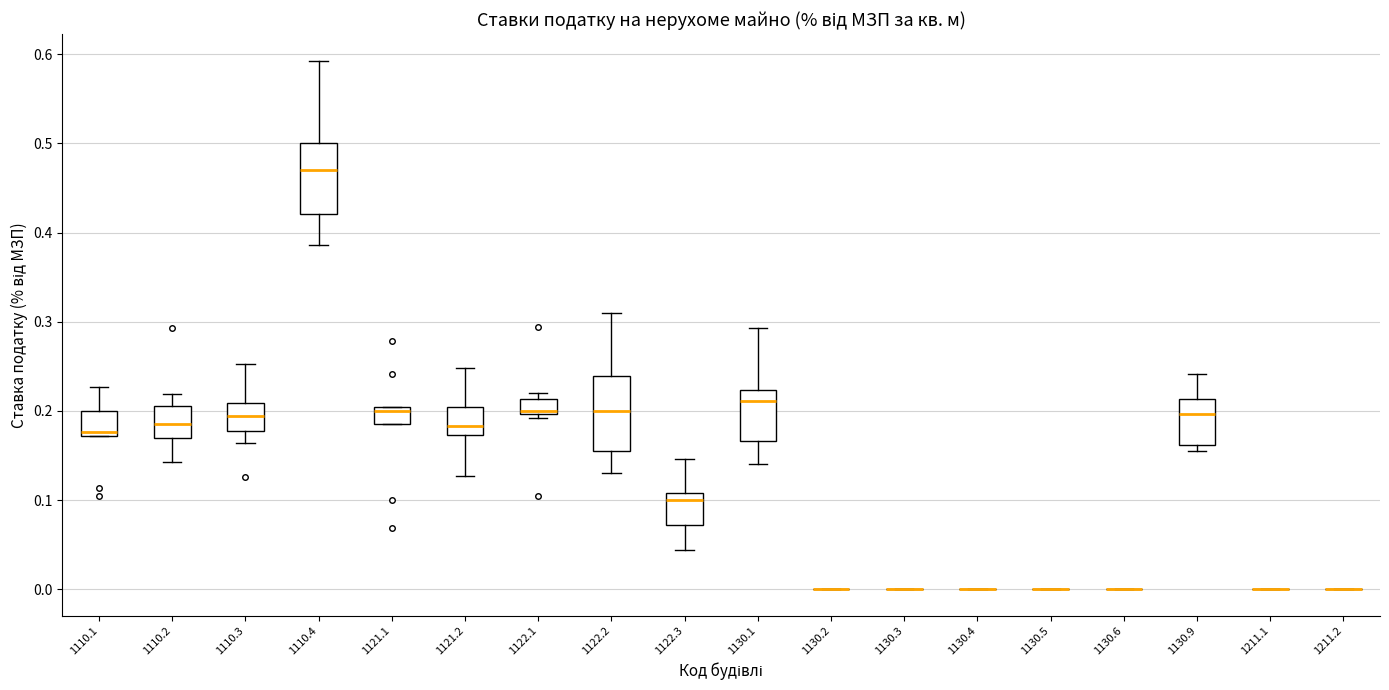

Reading left to right, transcribe this box plot: for each box, give where its median line is, the range the box spans, and where its two whiskers end, as read against the y-axis. The values are not printed on the chart, so give them approximately, as read against the axis.

1110.1: median 0.18, box 0.17 to 0.20, whiskers 0.17 to 0.23
1110.2: median 0.19, box 0.17 to 0.21, whiskers 0.14 to 0.22
1110.3: median 0.19, box 0.18 to 0.21, whiskers 0.16 to 0.25
1110.4: median 0.47, box 0.42 to 0.50, whiskers 0.39 to 0.59
1121.1: median 0.20 (just below the box's upper edge), box 0.19 to 0.20, whiskers 0.19 to 0.20
1121.2: median 0.18, box 0.17 to 0.20, whiskers 0.13 to 0.25
1122.1: median 0.20 (just above the box's lower edge), box 0.20 to 0.21, whiskers 0.19 to 0.22
1122.2: median 0.20, box 0.15 to 0.24, whiskers 0.13 to 0.31
1122.3: median 0.10, box 0.07 to 0.11, whiskers 0.04 to 0.15
1130.1: median 0.21, box 0.17 to 0.22, whiskers 0.14 to 0.29
1130.2: box collapsed to a line at 0.00, whiskers 0.00 to 0.00
1130.3: box collapsed to a line at 0.00, whiskers 0.00 to 0.00
1130.4: box collapsed to a line at 0.00, whiskers 0.00 to 0.00
1130.5: box collapsed to a line at 0.00, whiskers 0.00 to 0.00
1130.6: box collapsed to a line at 0.00, whiskers 0.00 to 0.00
1130.9: median 0.20, box 0.16 to 0.21, whiskers 0.16 (just below the box's lower edge) to 0.24
1211.1: box collapsed to a line at 0.00, whiskers 0.00 to 0.00
1211.2: box collapsed to a line at 0.00, whiskers 0.00 to 0.00